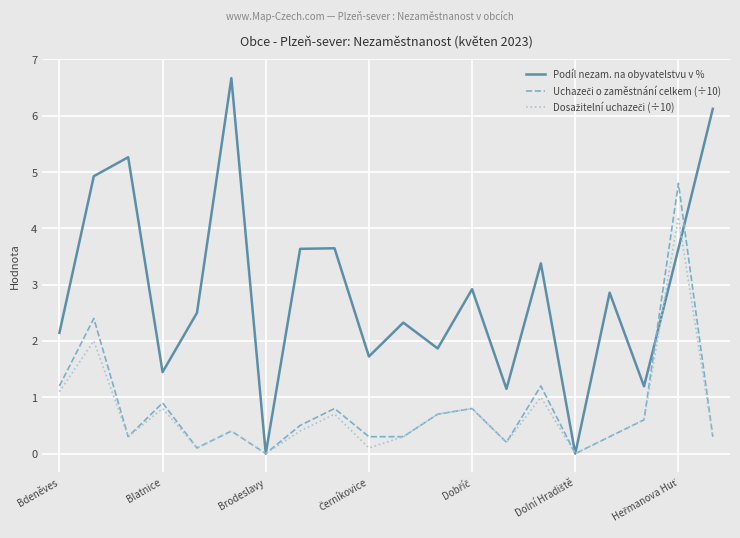

What is the maximum value shown in the chart?

6.7